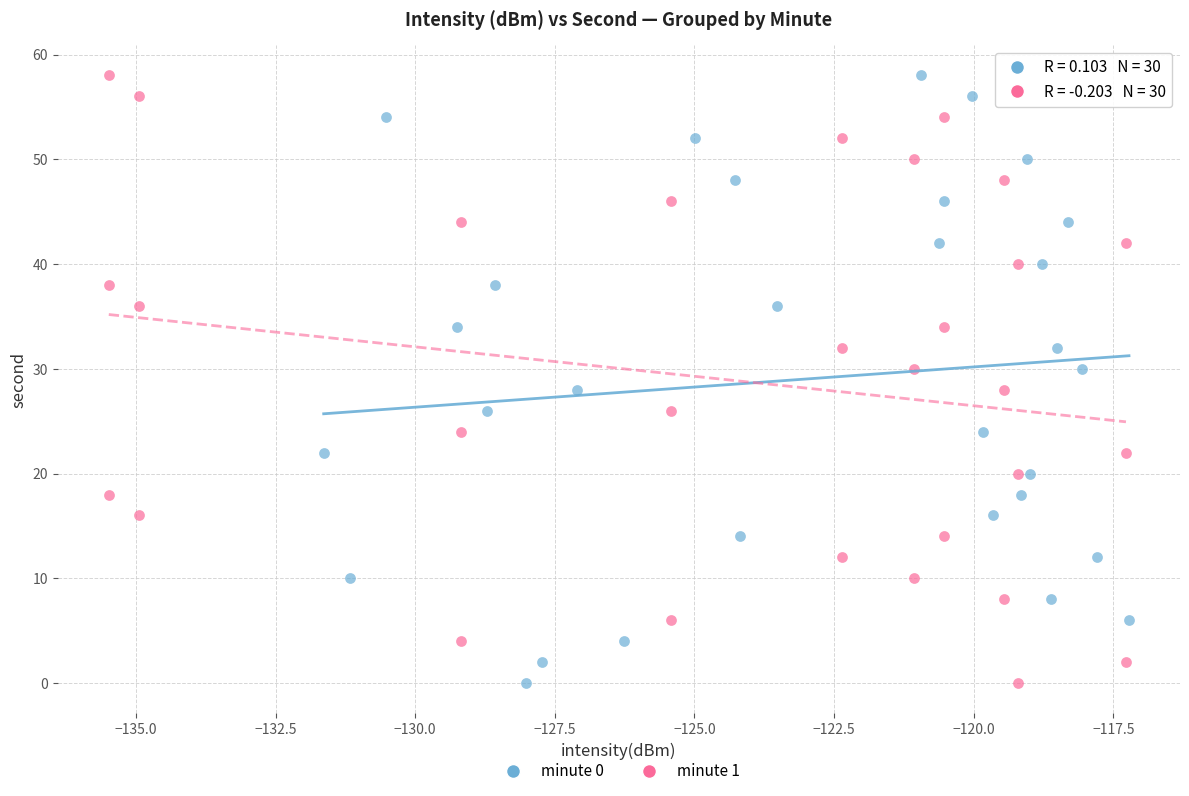

What are all the series names shown in the legend?

minute 0, minute 1